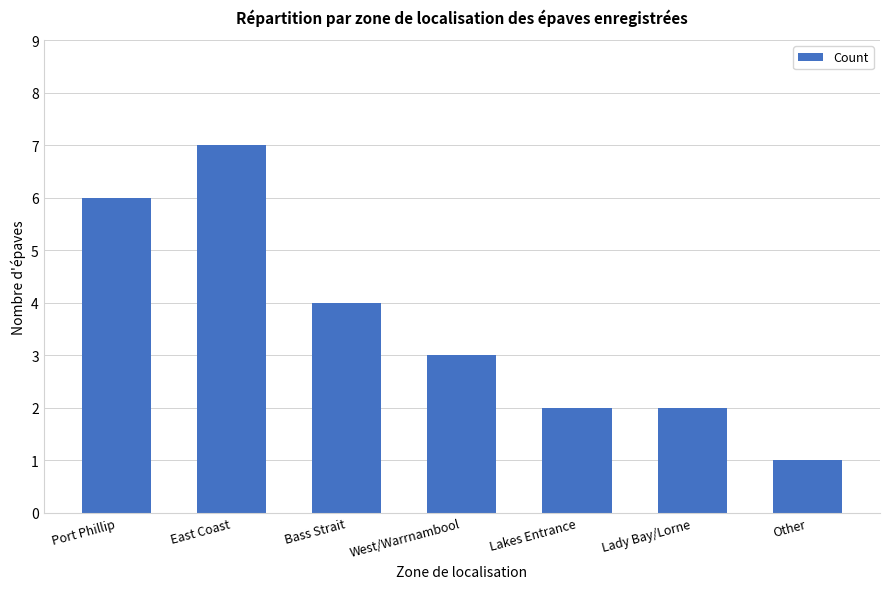

Where is the data nearest to the value 4?

Bass Strait